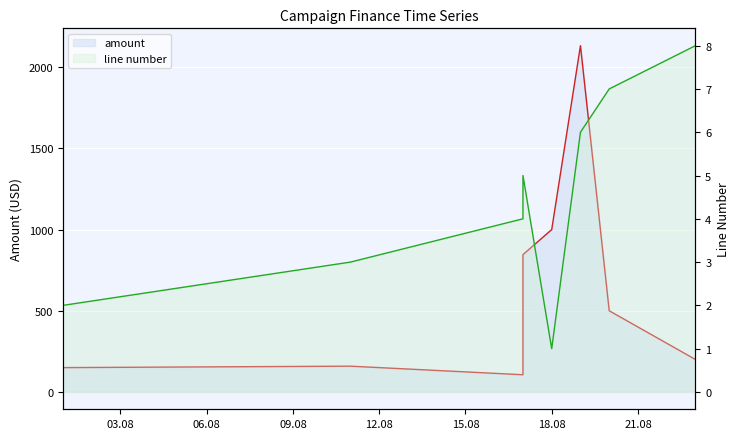

At which category does the chart reach its peak across all series?

21.08